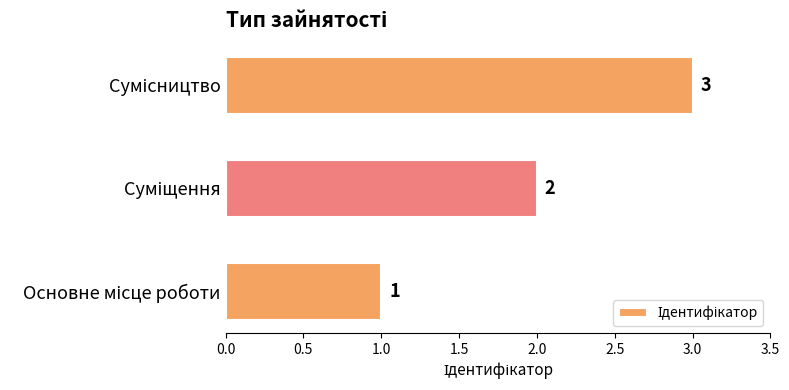

What is the greatest value displayed?

3